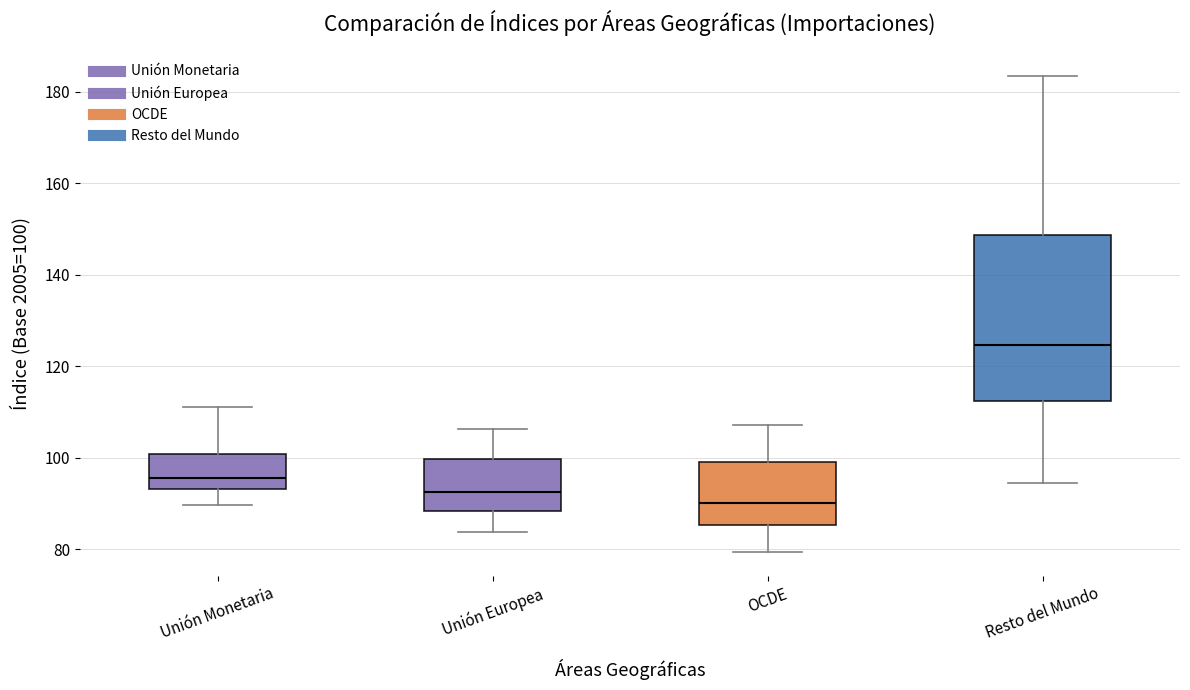

Where does the lower whisker of the box for Unión Monetaria end on the y-axis? The values are not printed on the chart, so give them approximately, as read against the axis.

90